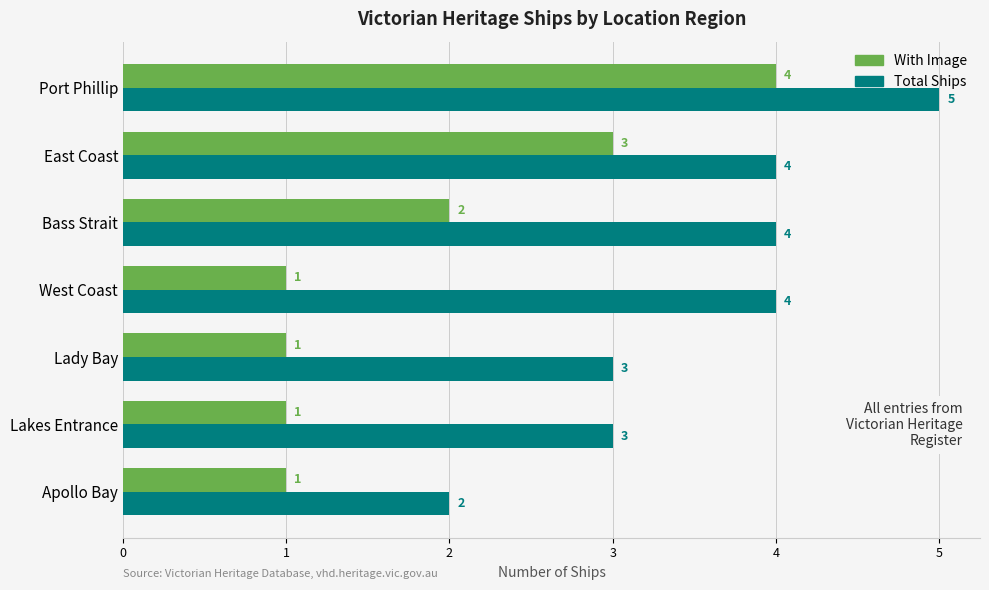

How many With Image values are between 1 and 3?

6